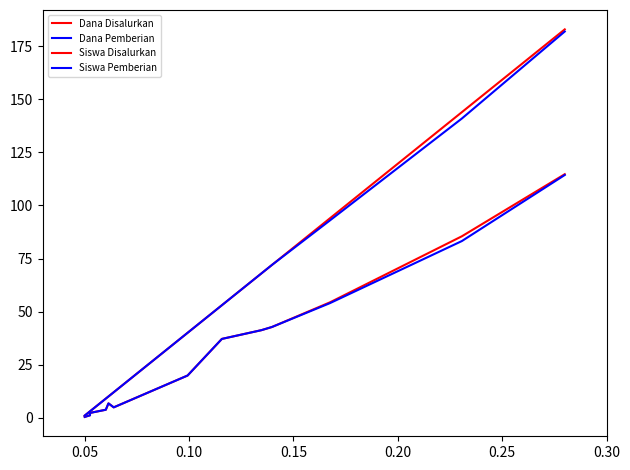

Does the chart display data point markers on the line(s)?

No